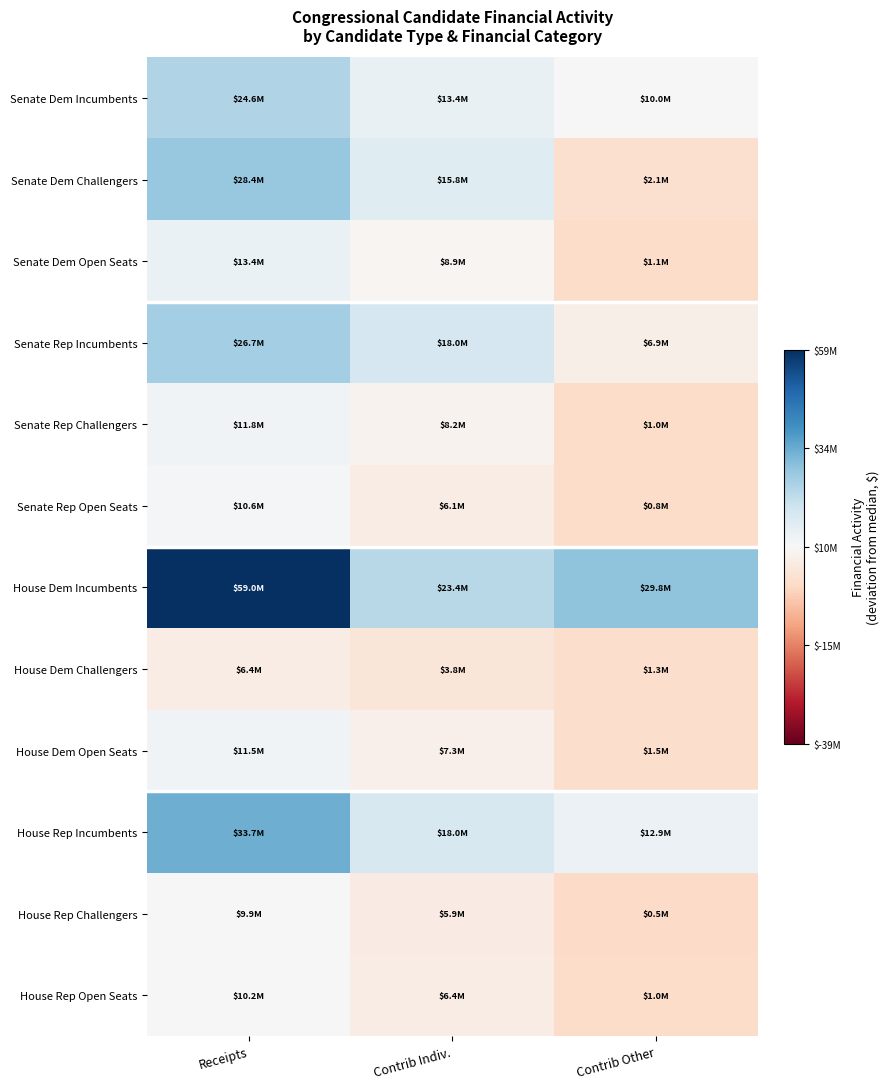

Reading right to left, transcribe all the data shown in this chart.

Senate Dem Incumbents: Contrib Other=64592.5	Contrib Indiv.=3459604.5	Receipts=14706988.5
Senate Dem Challengers: Contrib Other=-7835946.5	Contrib Indiv.=5919766.5	Receipts=18504290.5
Senate Dem Open Seats: Contrib Other=-8833227.5	Contrib Indiv.=-997415.5	Receipts=3435050.5
Senate Rep Incumbents: Contrib Other=-2985969.5	Contrib Indiv.=8091913.5	Receipts=16788102.5
Senate Rep Challengers: Contrib Other=-8877295.5	Contrib Indiv.=-1759053.5	Receipts=1845564.5
Senate Rep Open Seats: Contrib Other=-9143492.5	Contrib Indiv.=-3830929.5	Receipts=711718.5
House Dem Incumbents: Contrib Other=19864241.5	Contrib Indiv.=13446189.5	Receipts=49085503.5
House Dem Challengers: Contrib Other=-8672249.5	Contrib Indiv.=-6094463.5	Receipts=-3561158.5
House Dem Open Seats: Contrib Other=-8464226.5	Contrib Indiv.=-2597820.5	Receipts=1536619.5
House Rep Incumbents: Contrib Other=2933091.5	Contrib Indiv.=8034104.5	Receipts=23819516.5
House Rep Challengers: Contrib Other=-9435992.5	Contrib Indiv.=-3985195.5	Receipts=-64592.5
House Rep Open Seats: Contrib Other=-8970352.5	Contrib Indiv.=-3510467.5	Receipts=238300.5